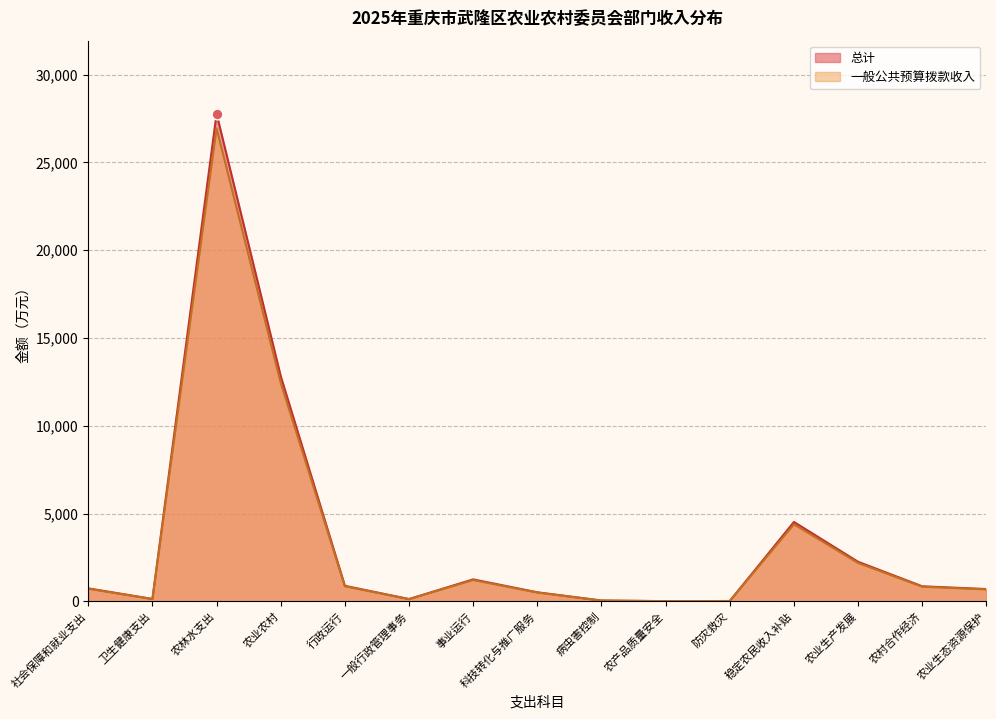

At how many categories does at least one series exceed 10893?

2